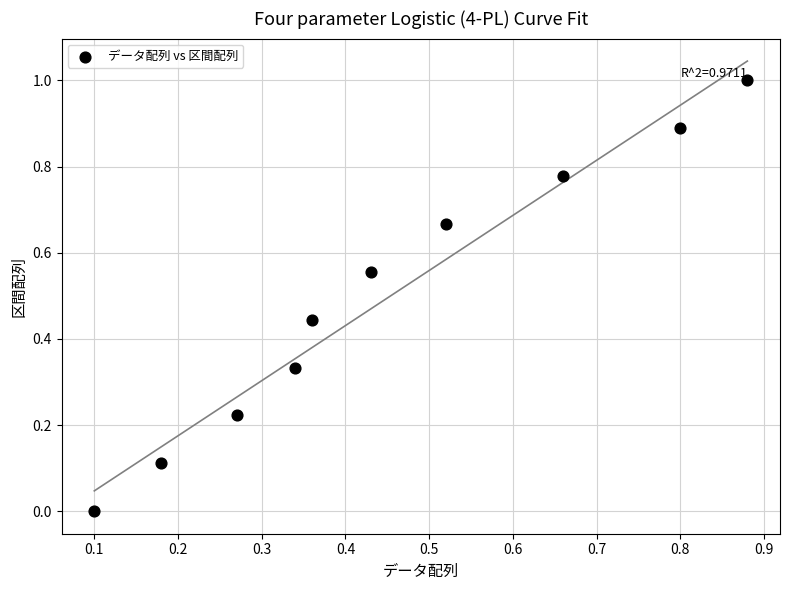

What is the average X value?

0.5